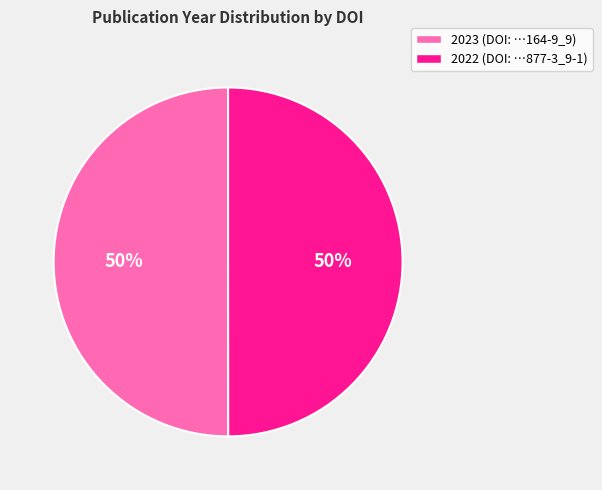

True or false: 2022 (DOI: …877-3_9-1) accounts for 50% of the total.

True